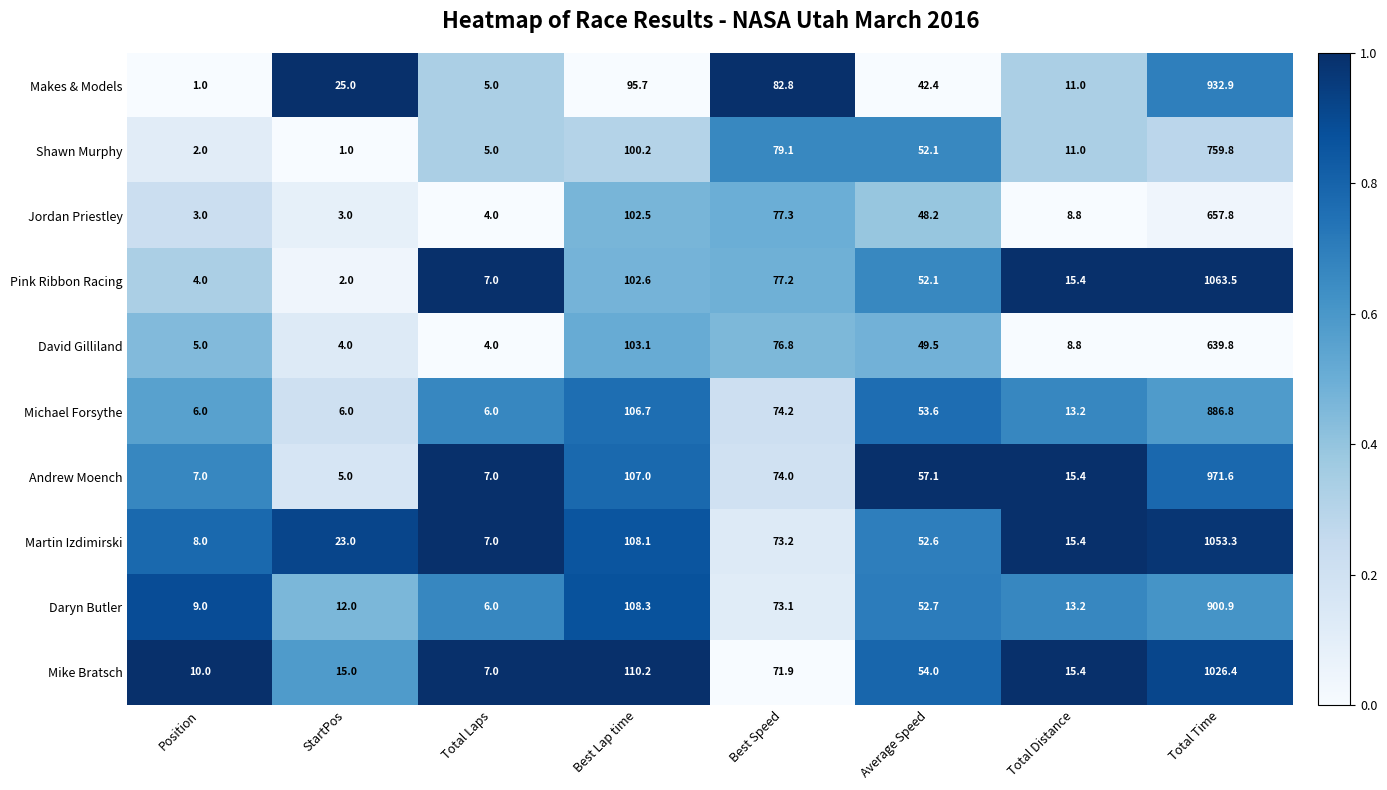

How many data points does each series have?

8